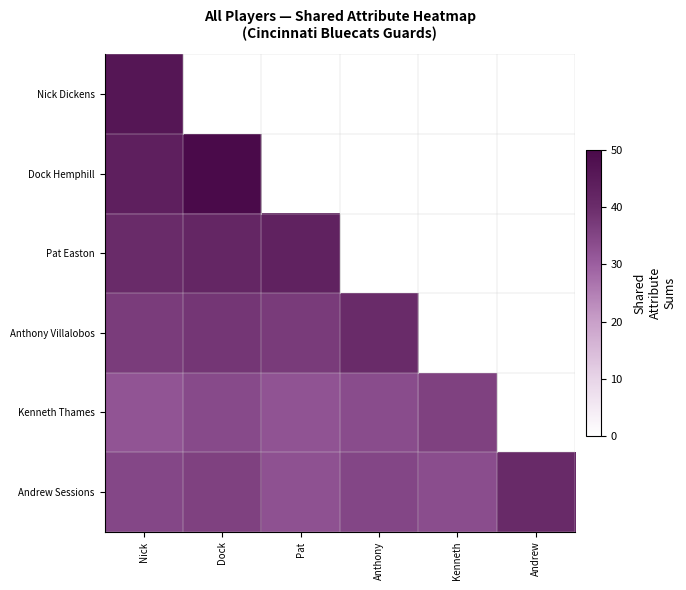

True or false: Dock Hemphill has a value of 43.6 at Nick.

True